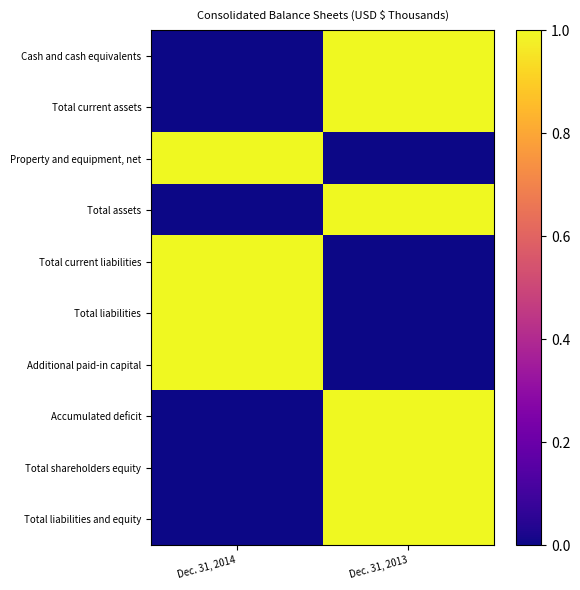

At Dec. 31, 2013, list the series in order from largest to smallest.

Cash and cash equivalents, Total current assets, Total assets, Accumulated deficit, Total shareholders equity, Total liabilities and equity, Property and equipment, net, Total current liabilities, Total liabilities, Additional paid-in capital